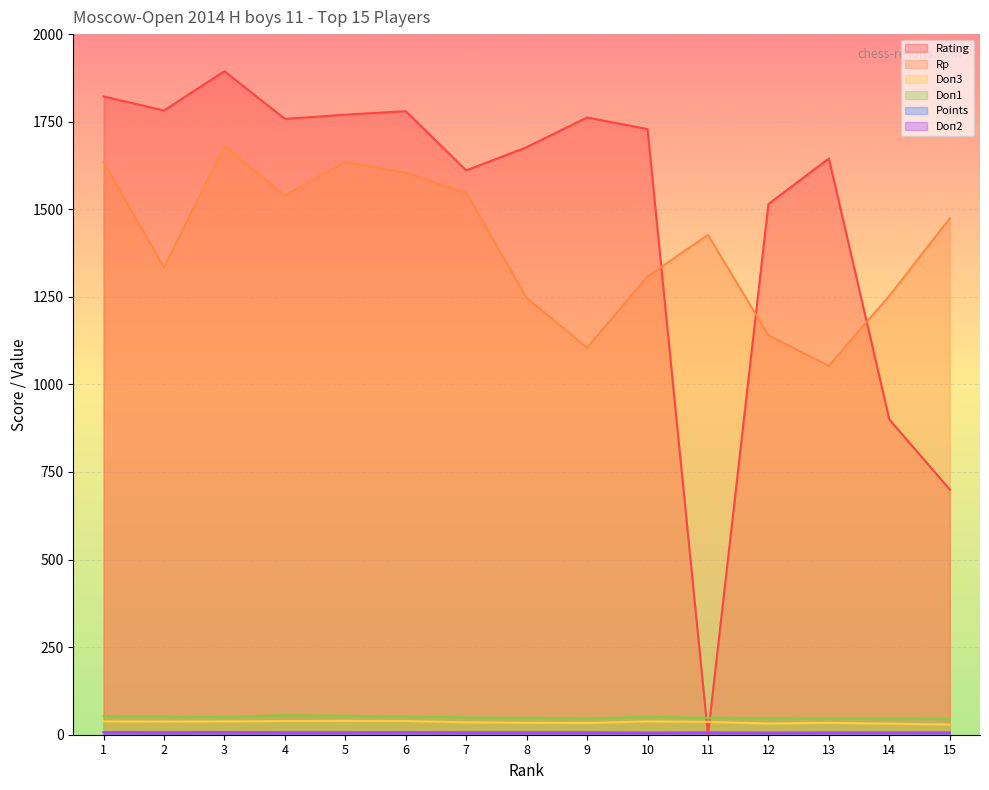

What is the average value of the Points series?

6.9